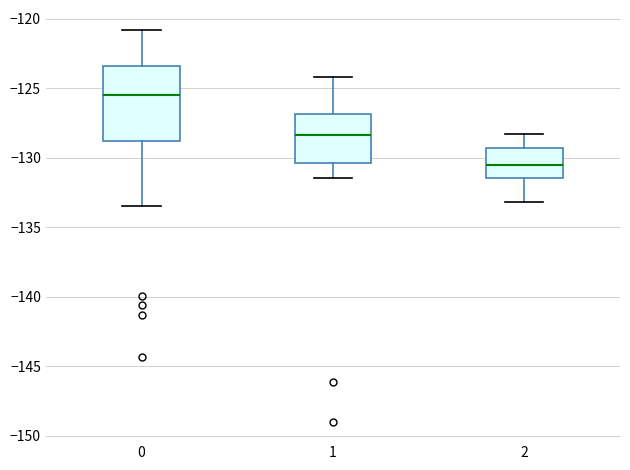

Which box has the highest median line?

0